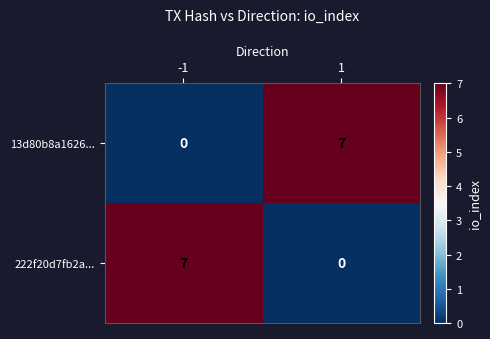

Rank the series at 1 from lowest to highest value.

222f20d7fb2a..., 13d80b8a1626...